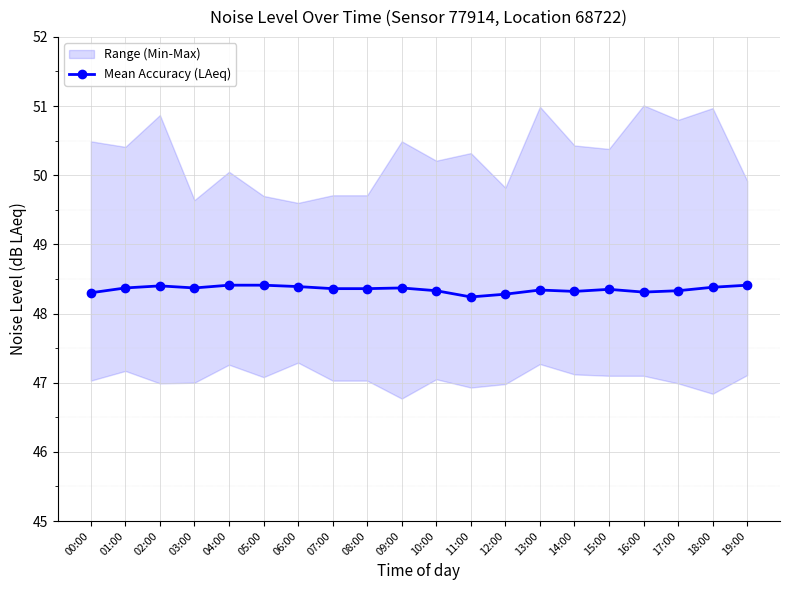

How many interior local valleys (lower than both neighbors) does the data have?

4